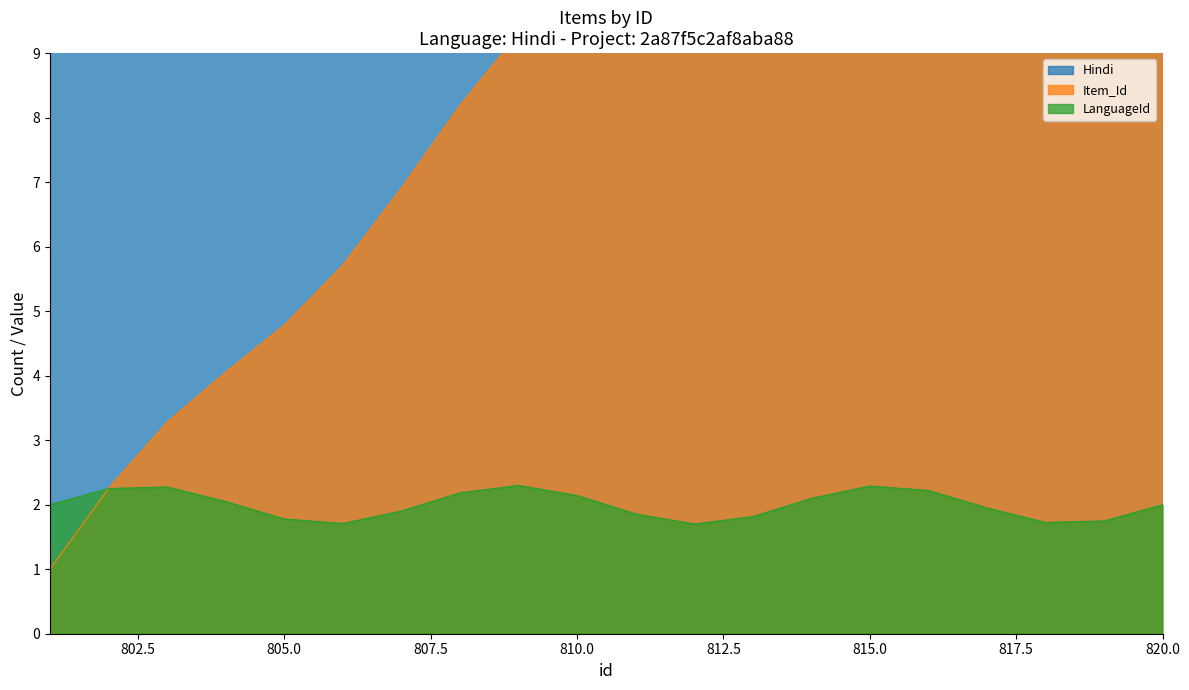

Rank the series at 818 from lowest to highest value.

LanguageId, Item_Id, Hindi